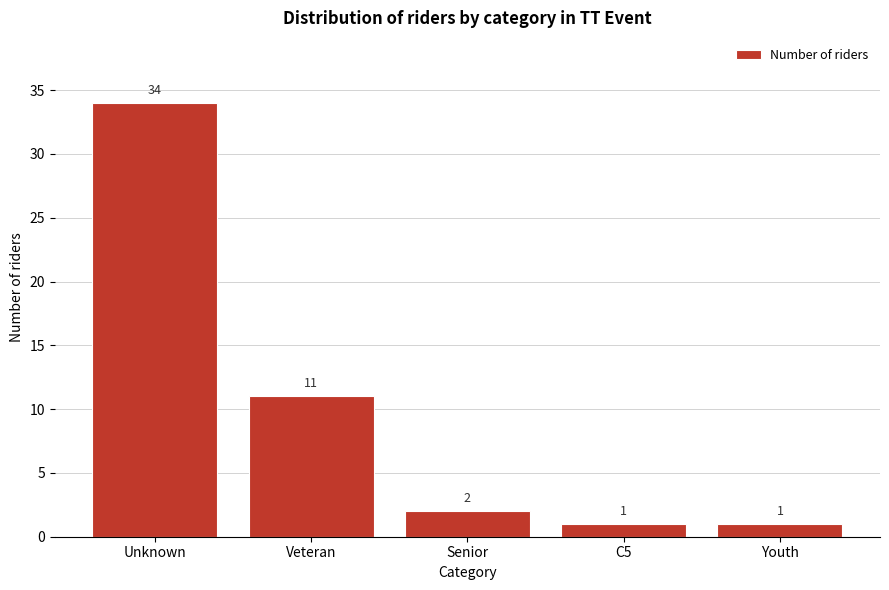

Reading right to left, list all the values displayed in this chart.

Youth=1	C5=1	Senior=2	Veteran=11	Unknown=34